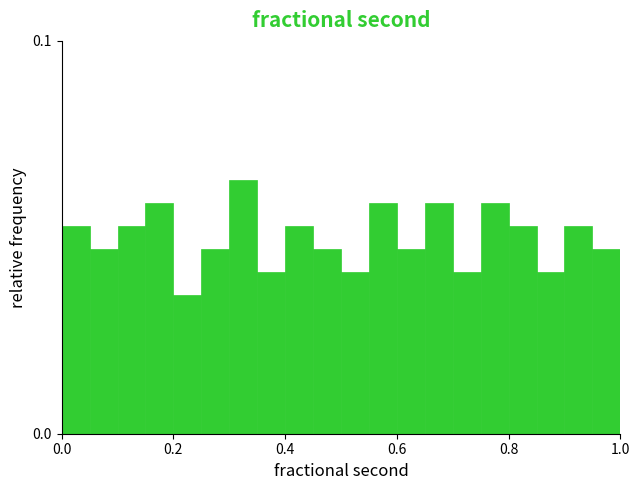

Around what value on the x-axis is the tallest bar? Give the approximate position of its centre, as read against the axis.

0.32